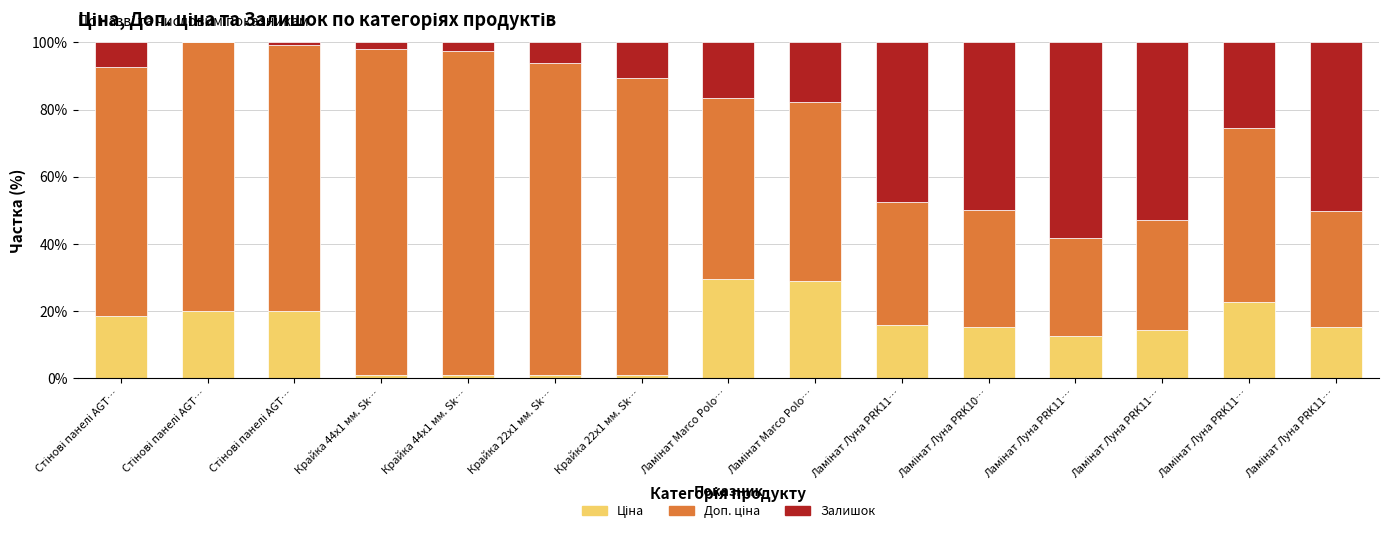

Does the chart contain stacked bars?

Yes